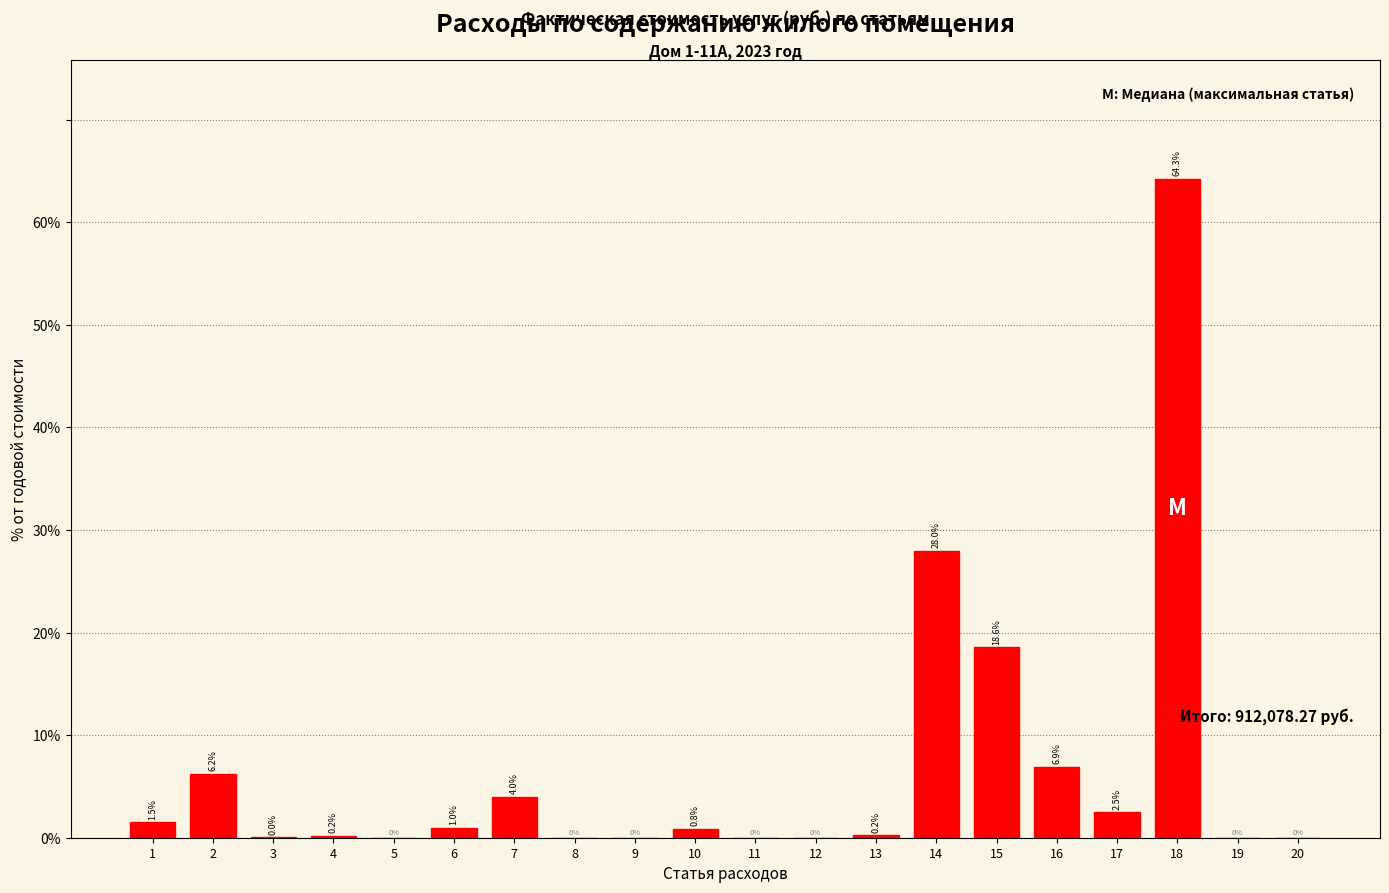

Between 7 and 16, which is larger?

16